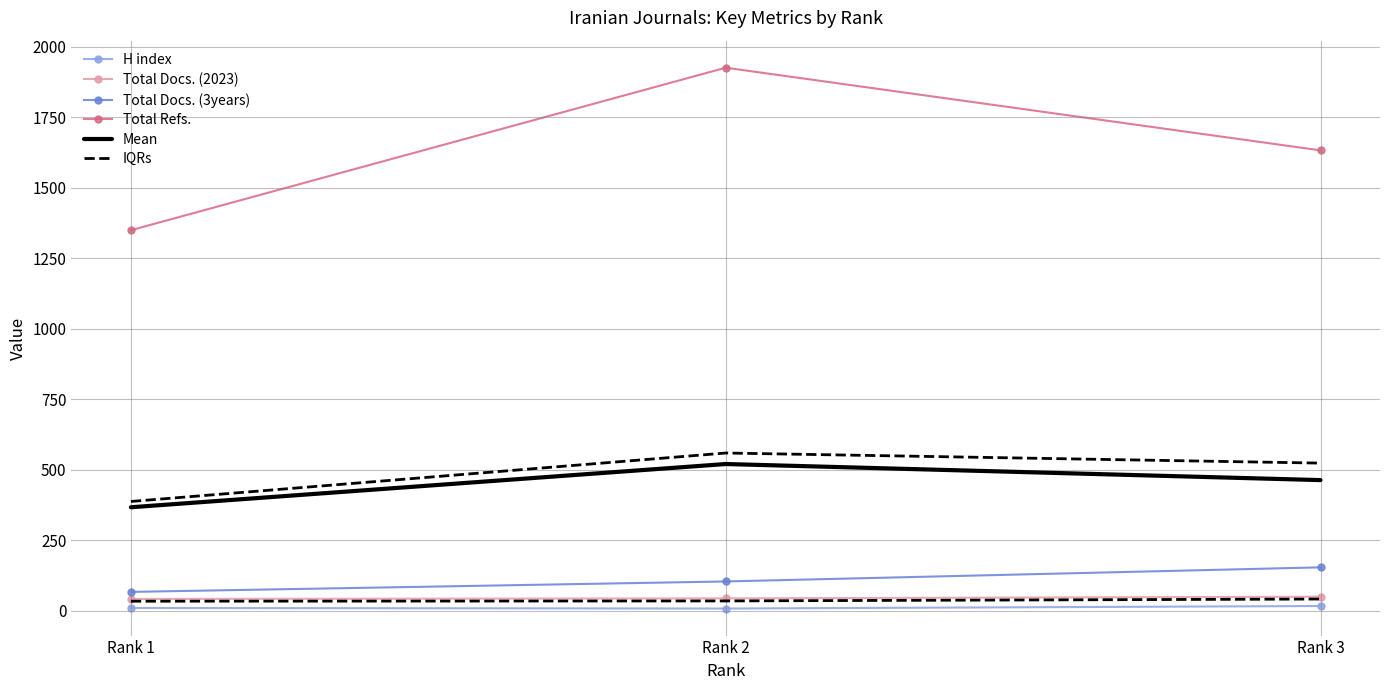

How many lines are shown in the chart?

6